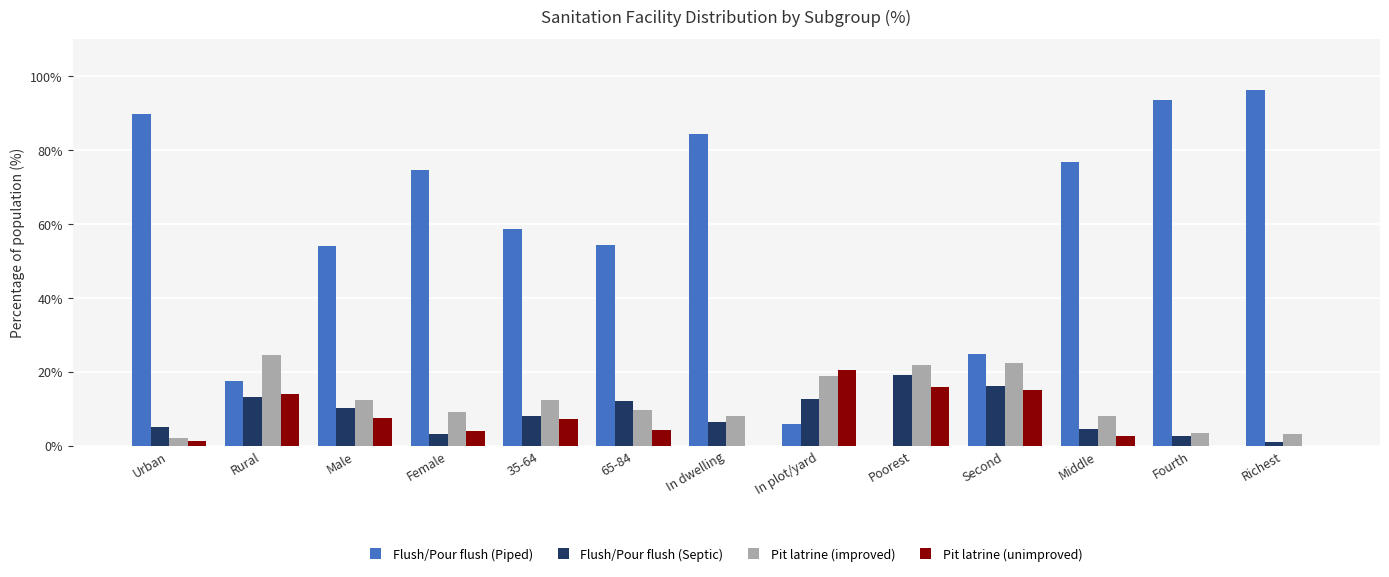

Between Second and Fourth, which series saw the biggest shift?

Flush/Pour flush (Piped)